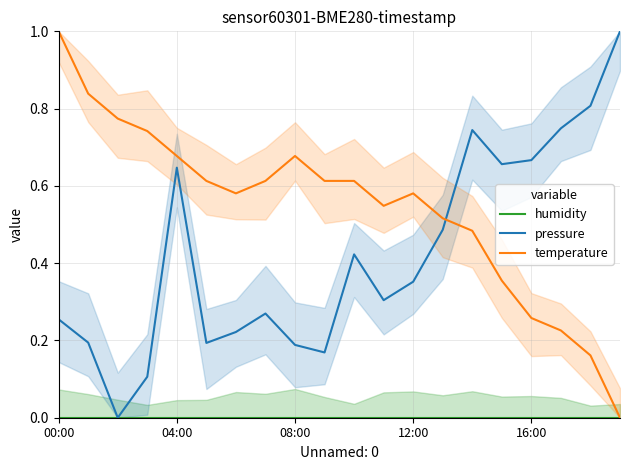

What is the maximum value shown in the chart?

1.0